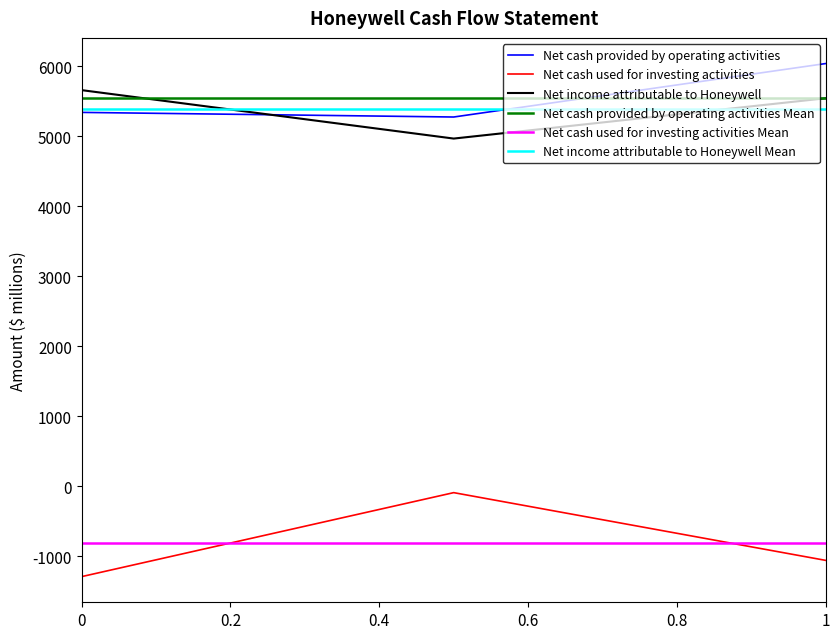

At which label does Net cash provided by operating activities reach its peak?

1